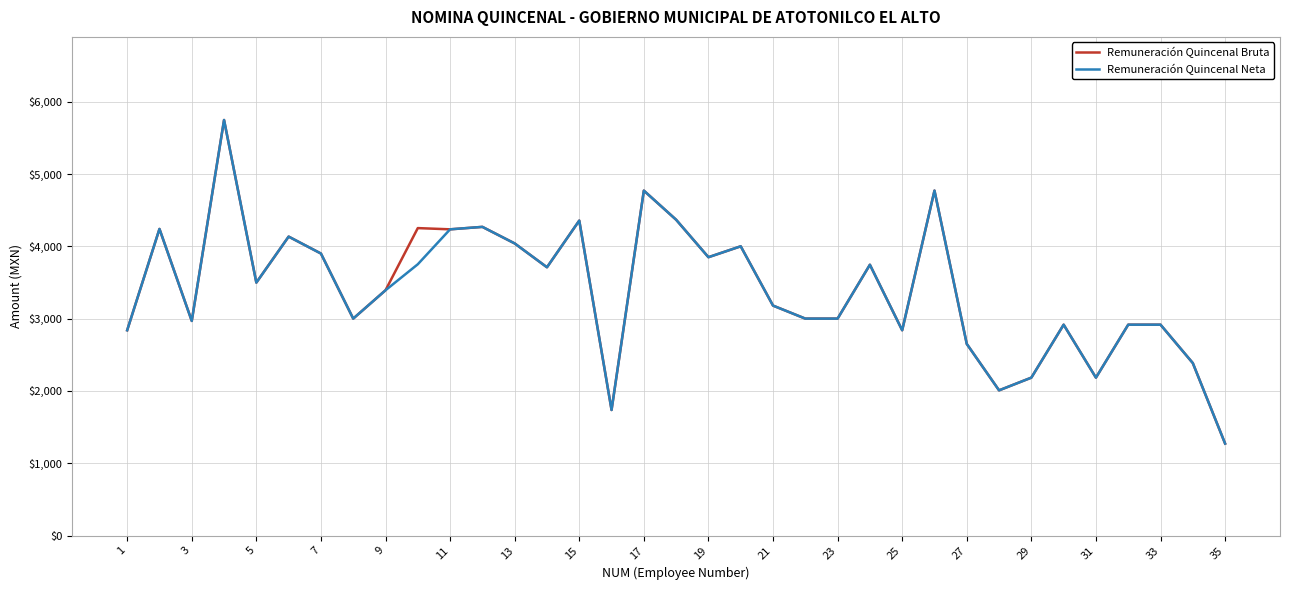

What is the greatest value displayed?

5746.6